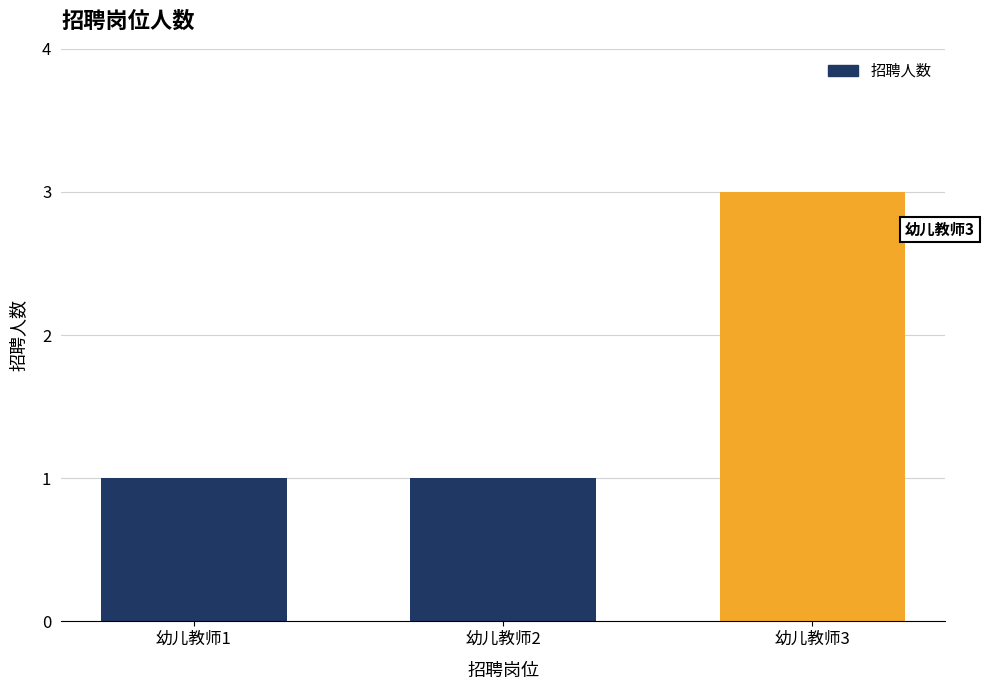

Does the chart contain stacked bars?

No